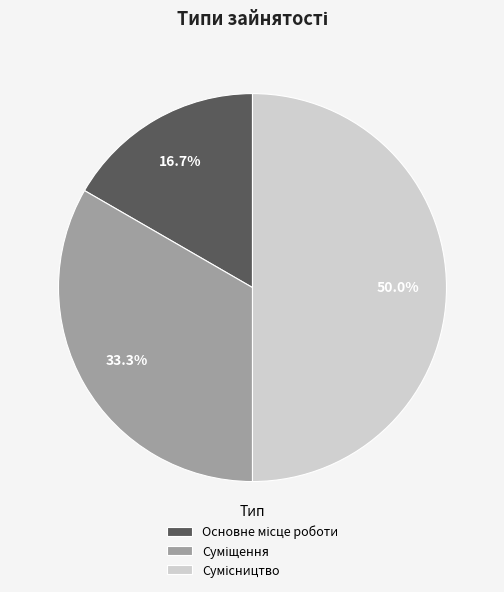

To the nearest percent, what percentage of the pie is Сумісництво?

50%